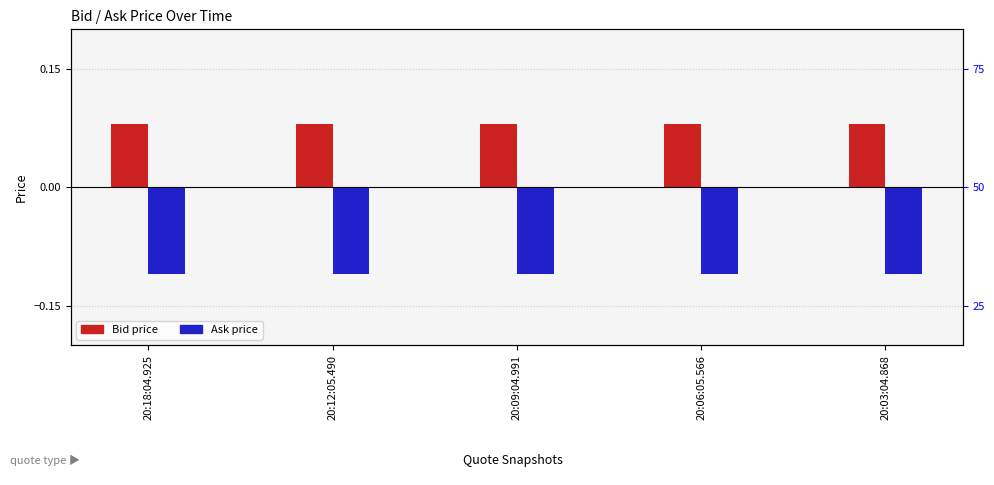

What is the value of the Bid bar at the 1st from the left?

0.1